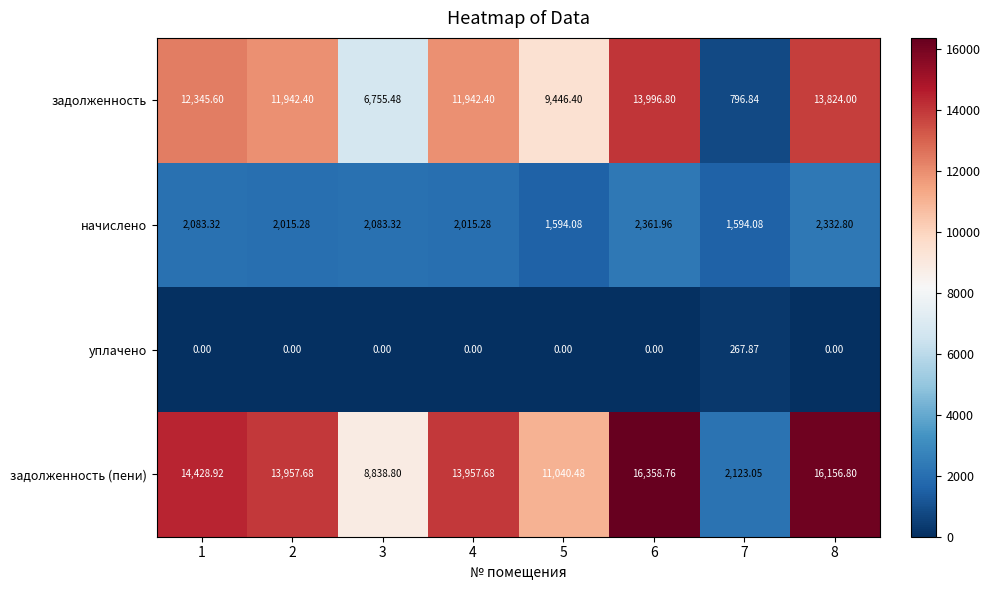

Rank the series by their average value, from highest to lowest.

задолженность (пени), задолженность, начислено, уплачено